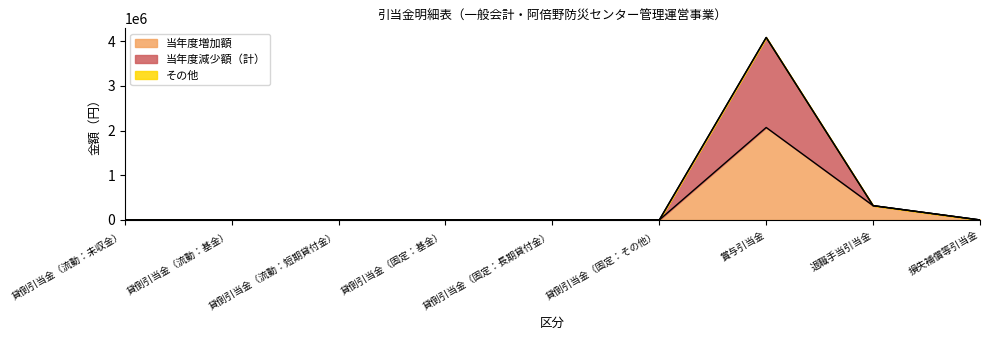

How many interior local peaks does the 当年度減少額（計） series have?

1